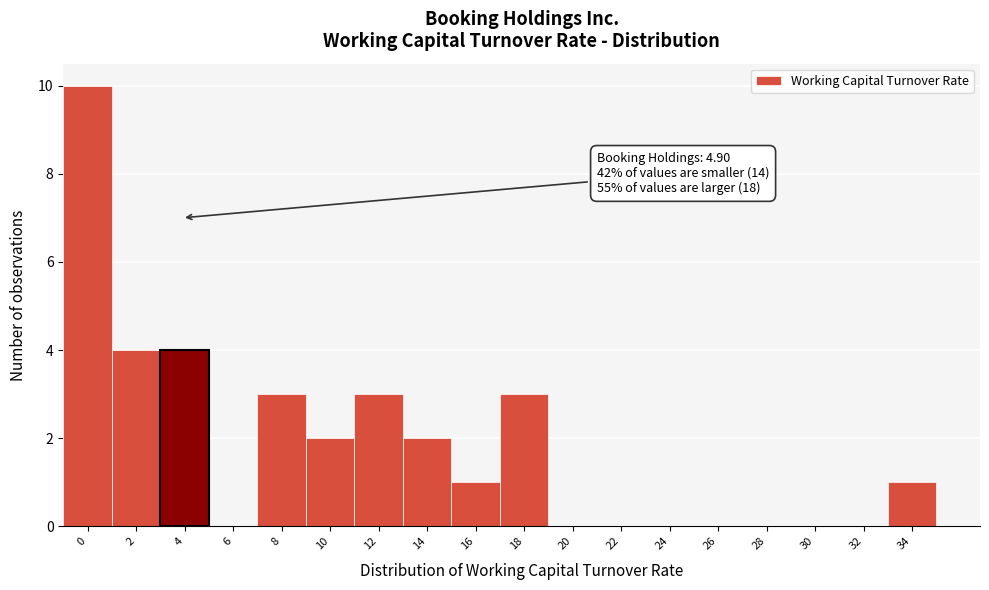

Reading left to right, what are all the values shown in this chart?

0=10	2=4	4=4	6=0	8=3	10=2	12=3	14=2	16=1	18=3	20=0	22=0	24=0	26=0	28=0	30=0	32=0	34=1